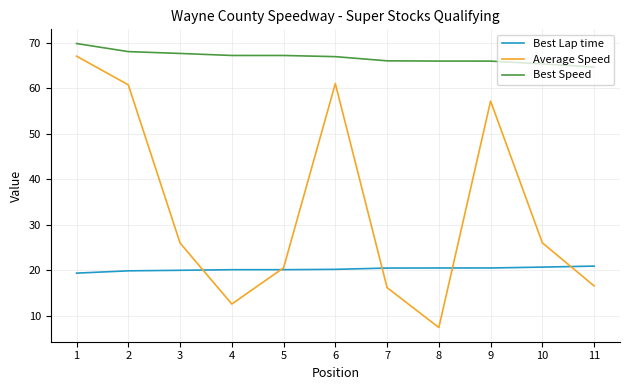

At which category is the sum across all series the highest?

1